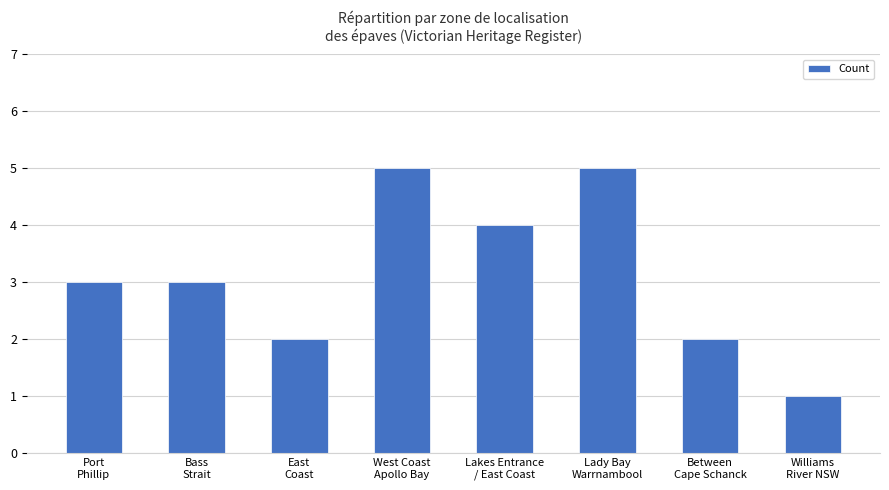

What is the change in value from Bass
Strait to East
Coast?

-1